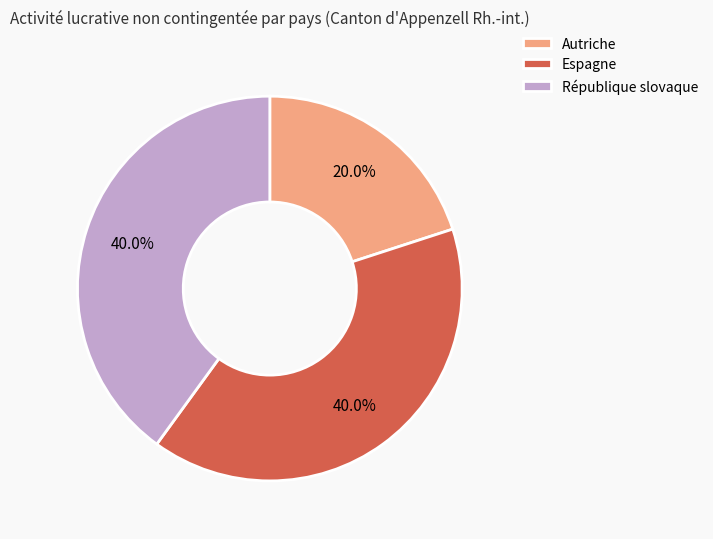

What percentage do République slovaque and Autriche together represent?

60.0%